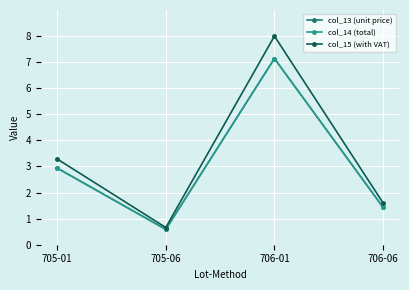

What is the difference between the maximum and minimum values in the col_13 (unit price) series?

6.5